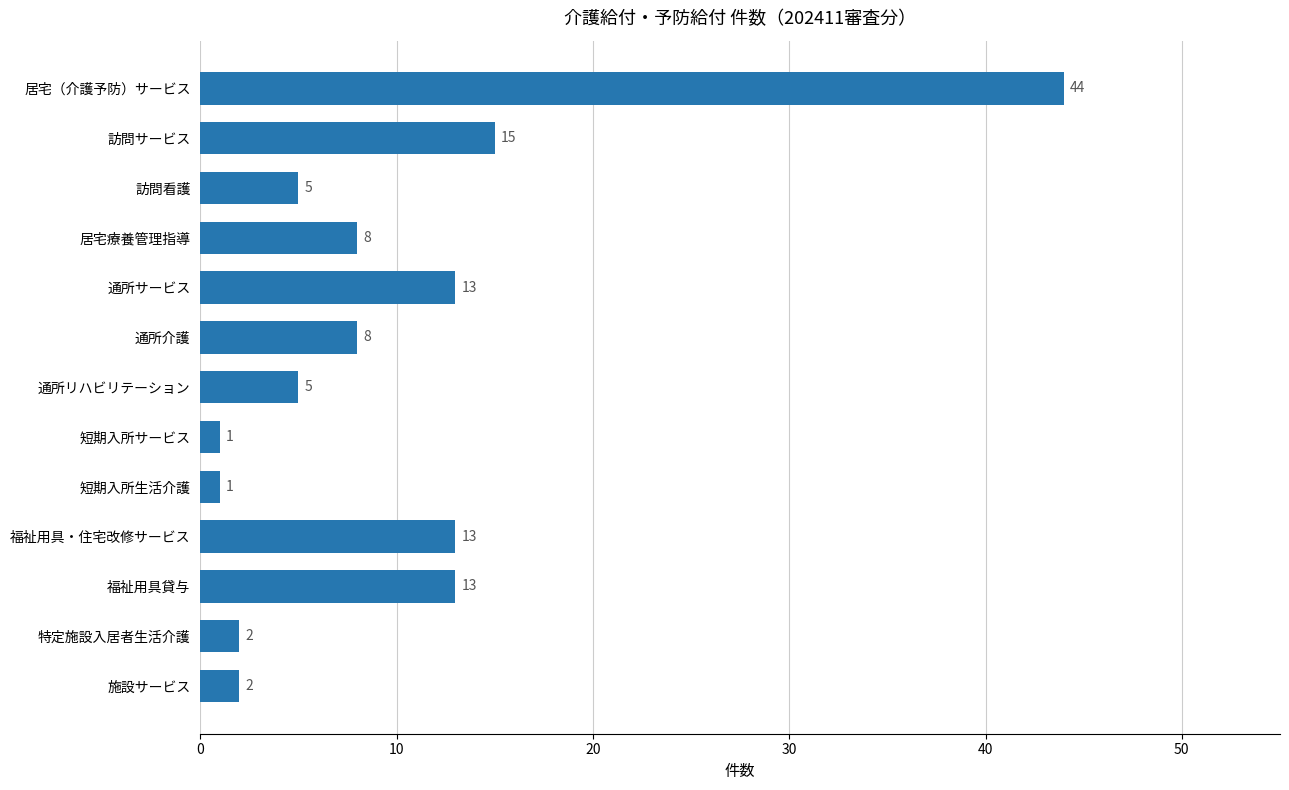

Are the bars horizontal?

Yes